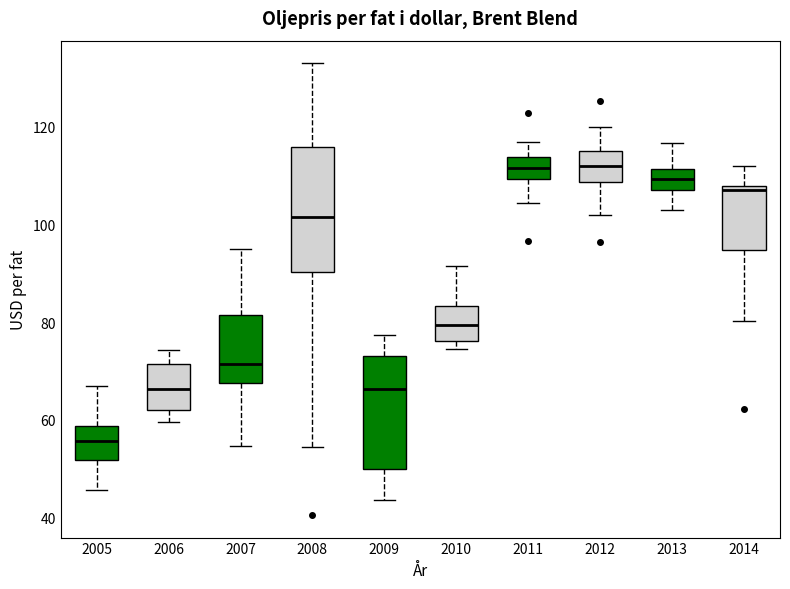

Which box has the lowest median line?

2005